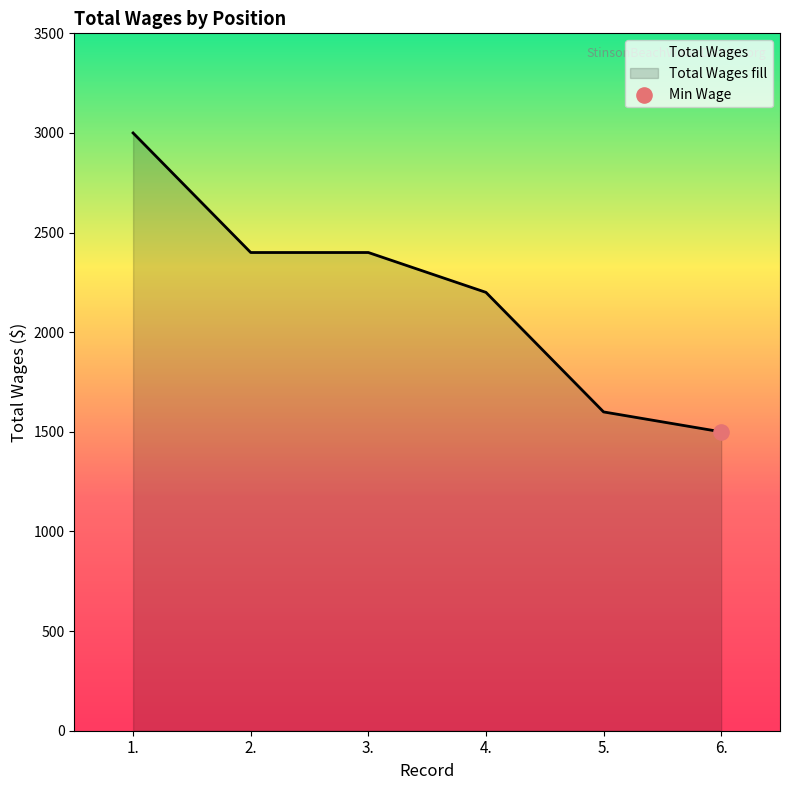

What is the change in value from 2. to 4.?

-200